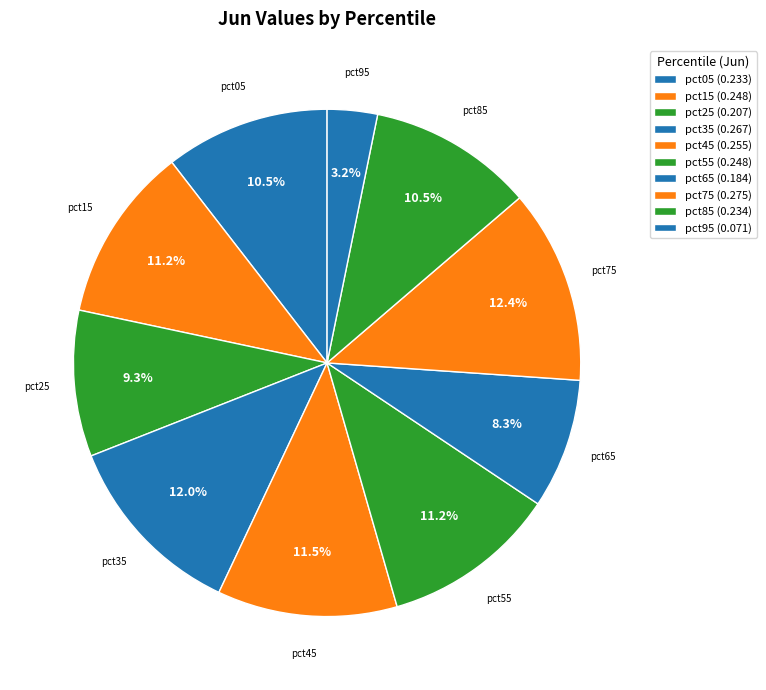

What percentage is the pct85 slice, to the nearest percent?

11%